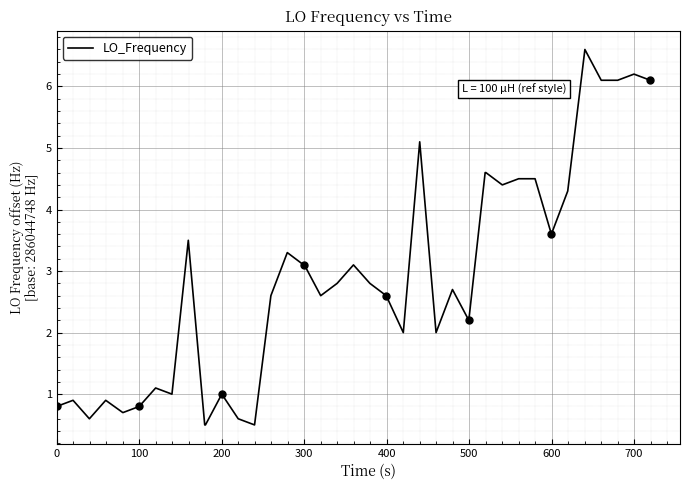

How many series are shown in this chart?

1